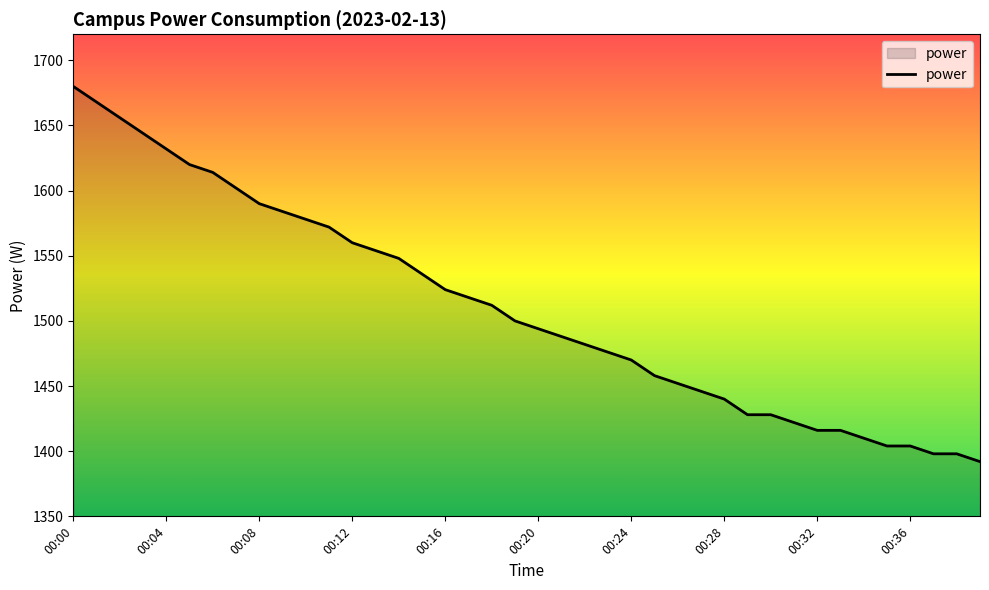

What is the minimum value shown in the chart?

1392